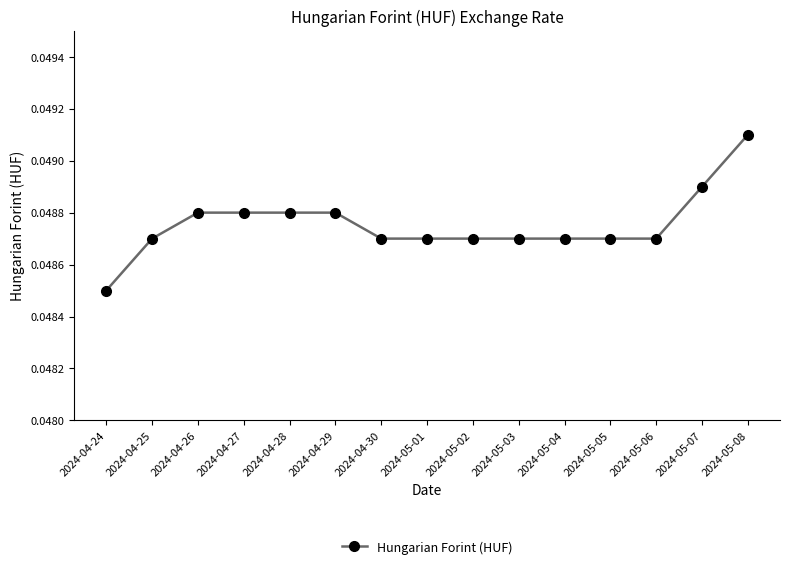

What position from the right is 2024-04-28?

11